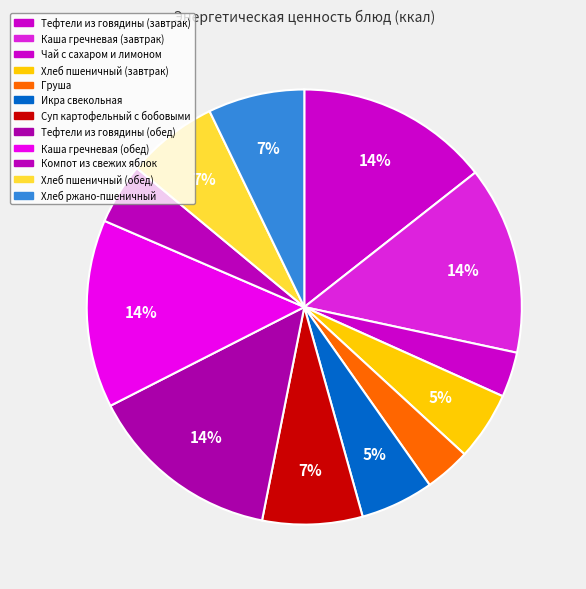

How many segments does this pie chart have?

12